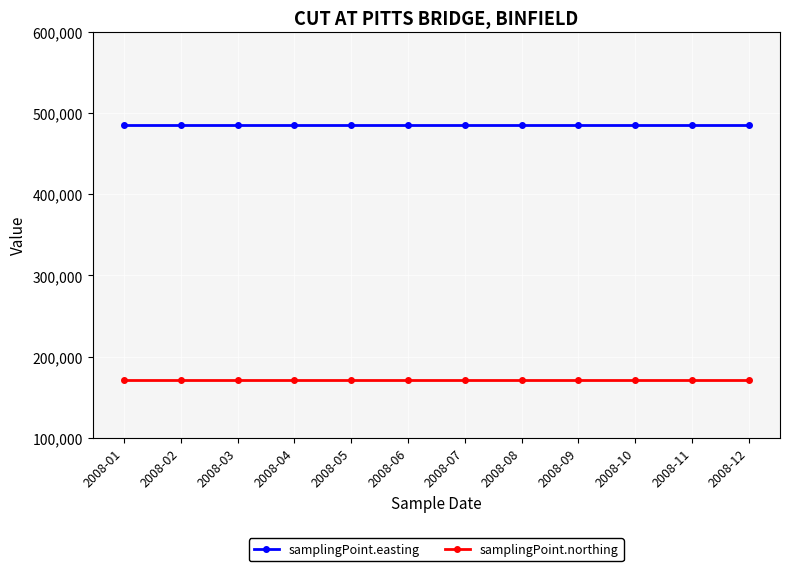

True or false: samplingPoint.northing and samplingPoint.easting cross at least once.

False